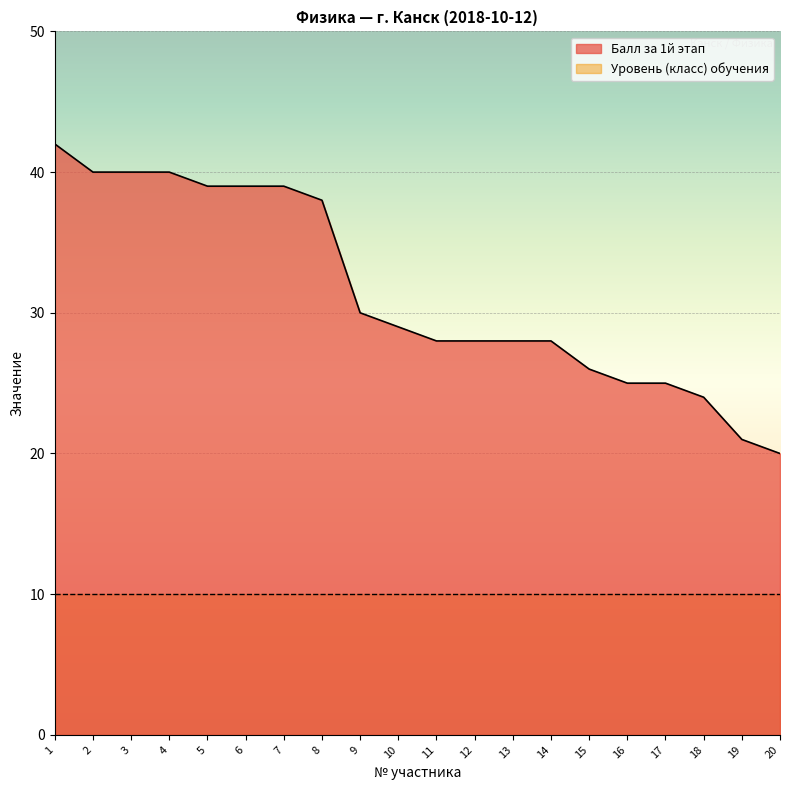

List the labels in order of value, smallest first.

20, 19, 18, 16, 17, 15, 11, 12, 13, 14, 10, 9, 8, 5, 6, 7, 2, 3, 4, 1